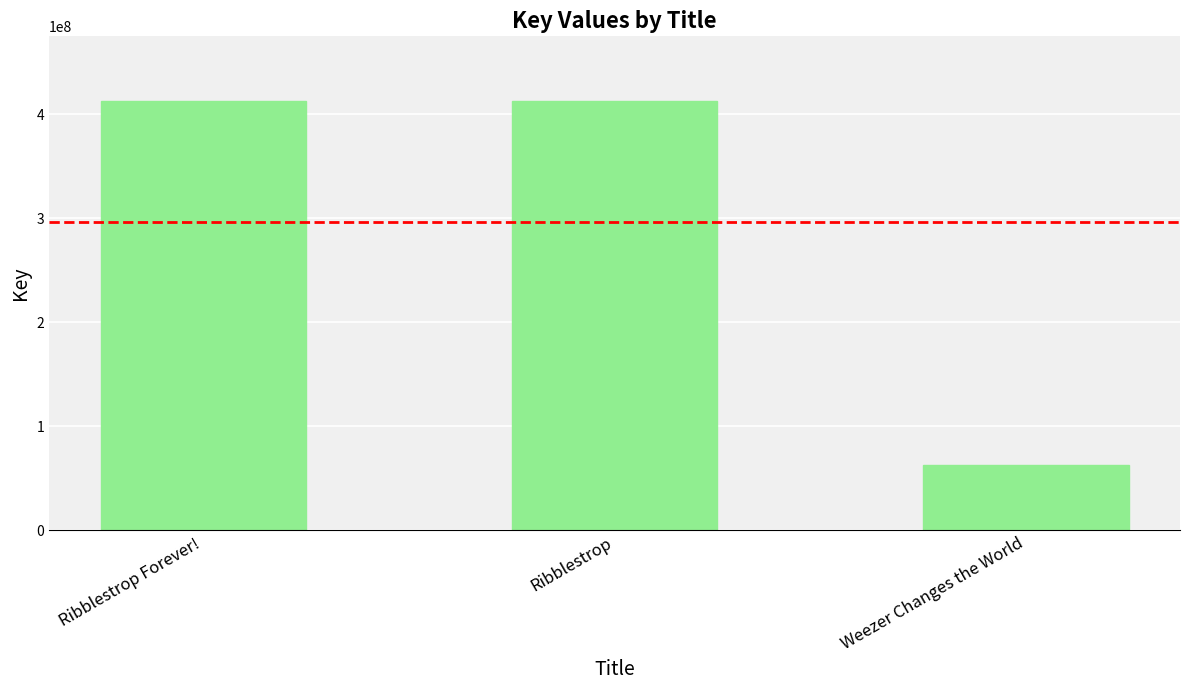

How many distinct data groups are displayed?

1